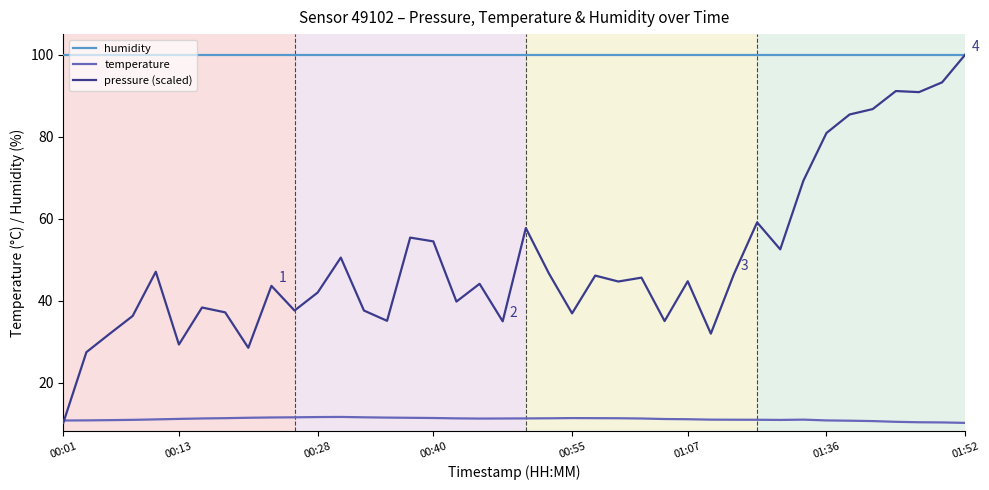

What is the highest value of the pressure (scaled) series?

100.0